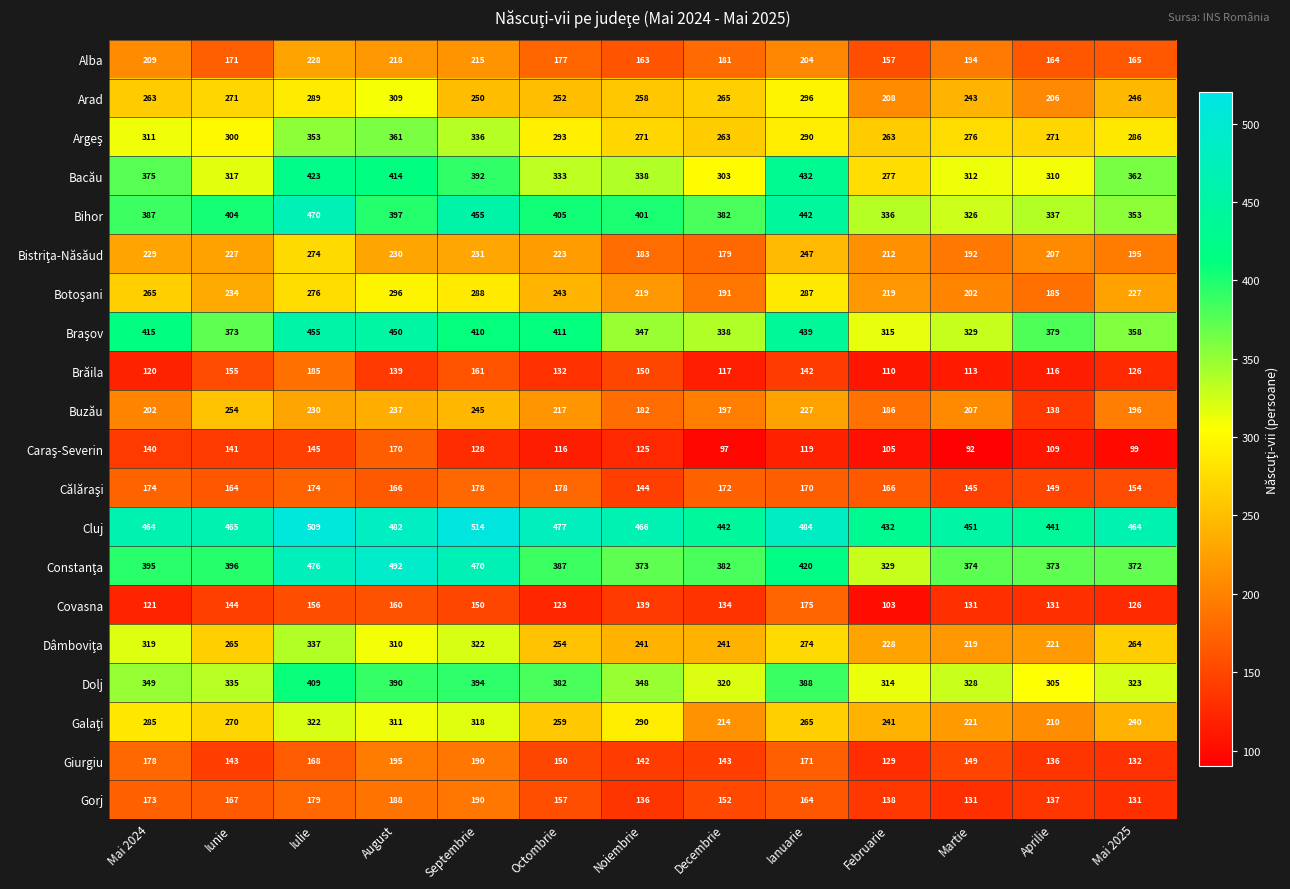

Rank the categories by Arad value from lowest to highest.

Aprilie, Februarie, Martie, Mai 2025, Septembrie, Octombrie, Noiembrie, Mai 2024, Decembrie, Iunie, Iulie, Ianuarie, August